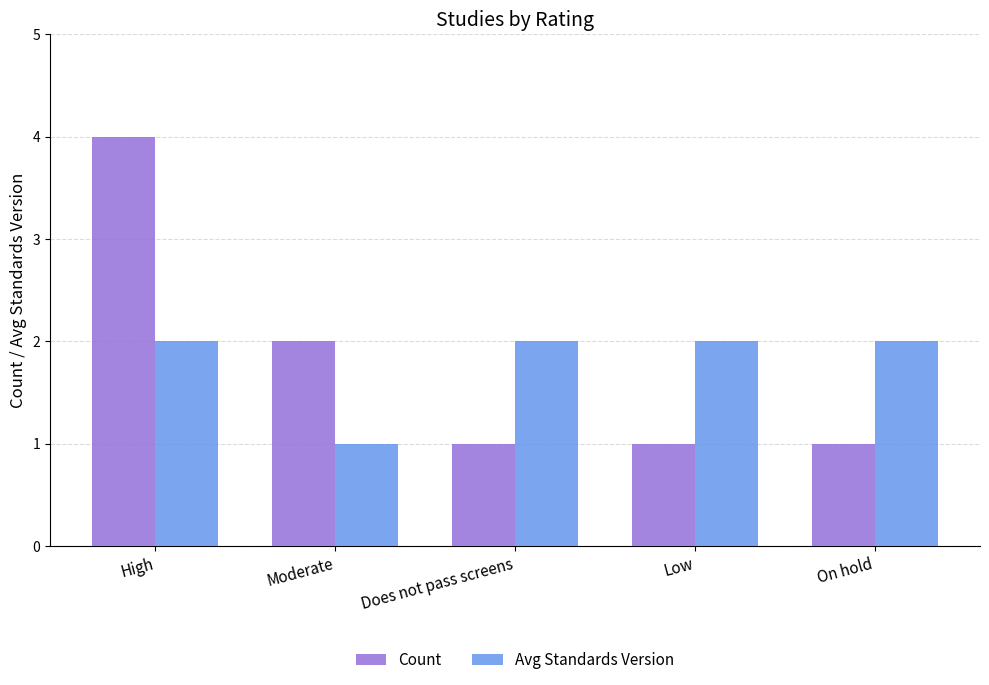

Does the chart contain any negative values?

No